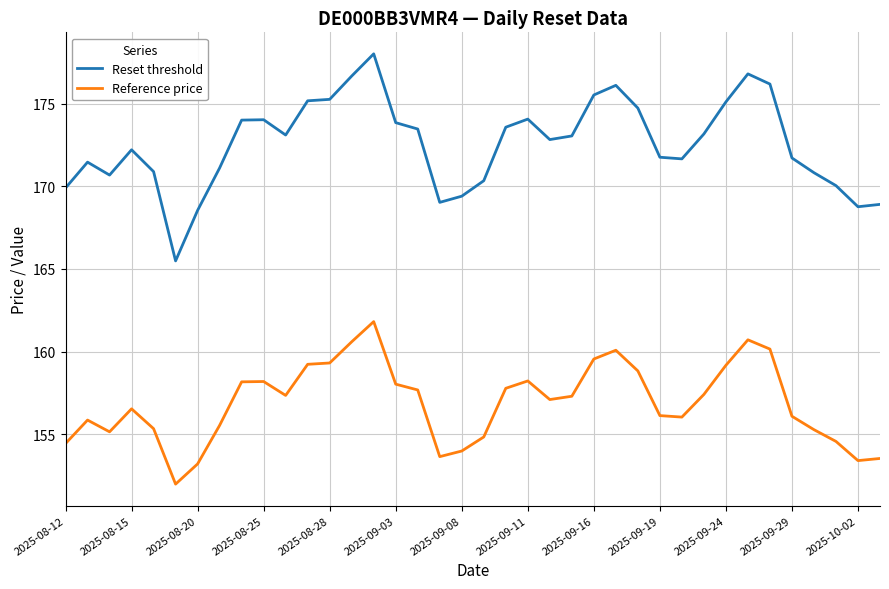

Which series has the largest total across all categories?

Reset threshold